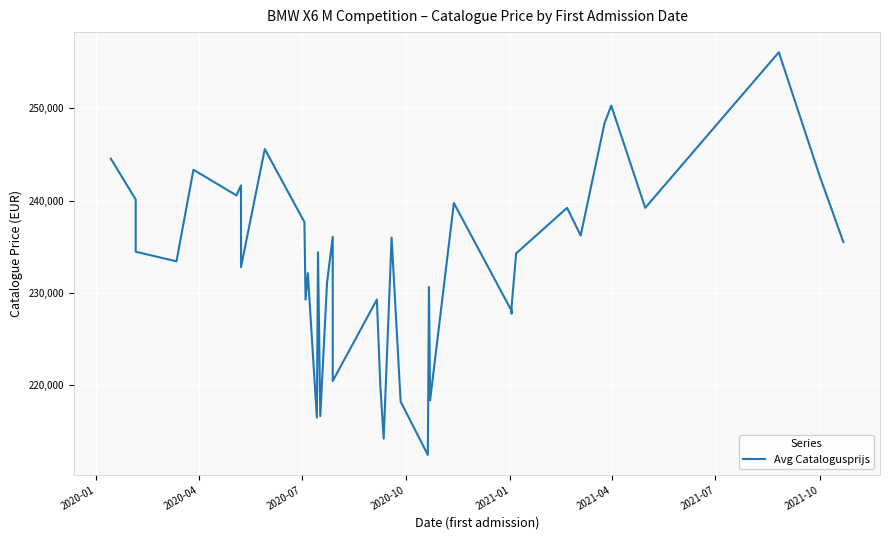

What position from the right is 2020-07?

38